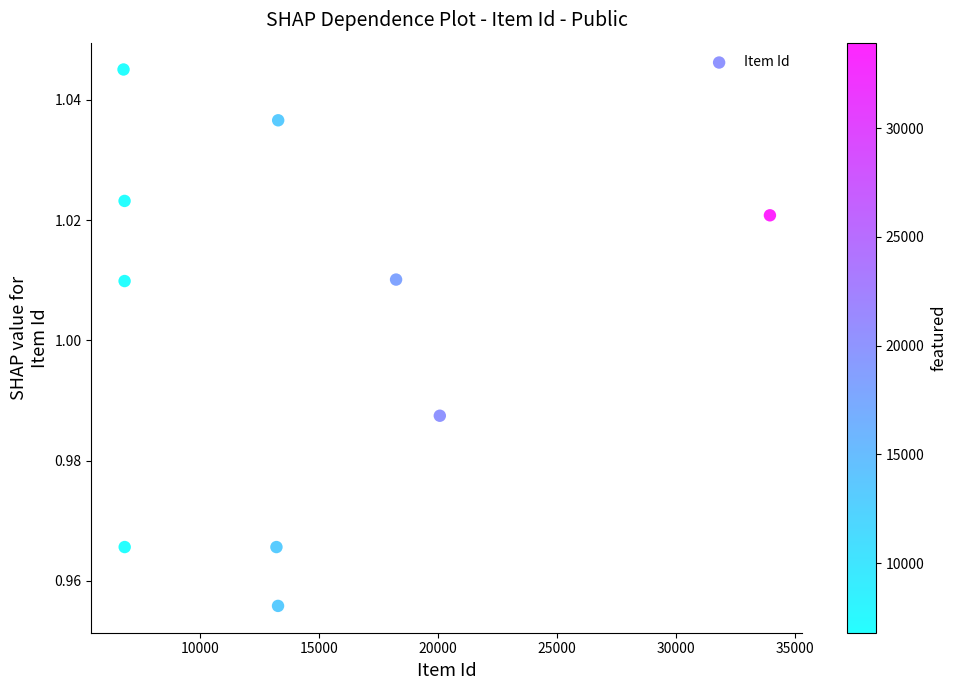

What is the average X value?

13933.7